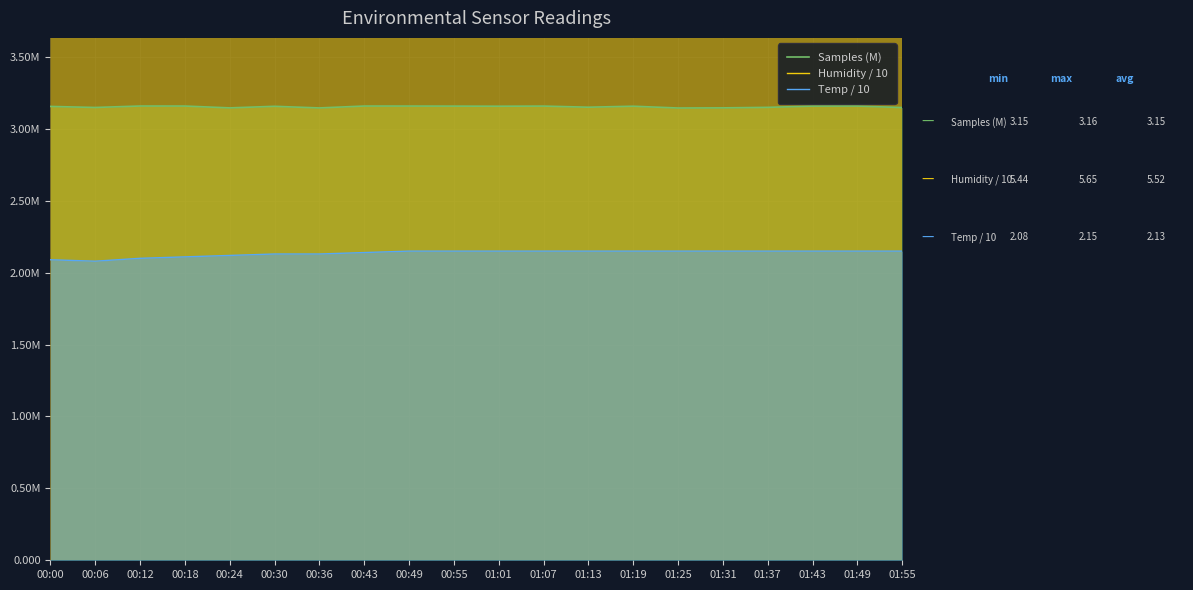

What is the sum of all Humidity / 10 values?

110.4